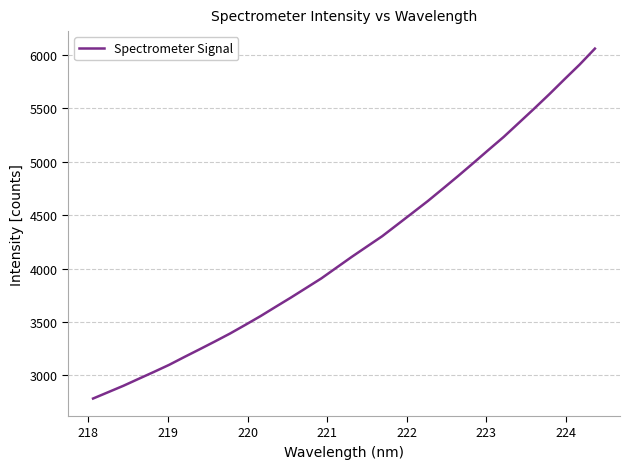

True or false: the data has more than 0 interior local peaks.

False